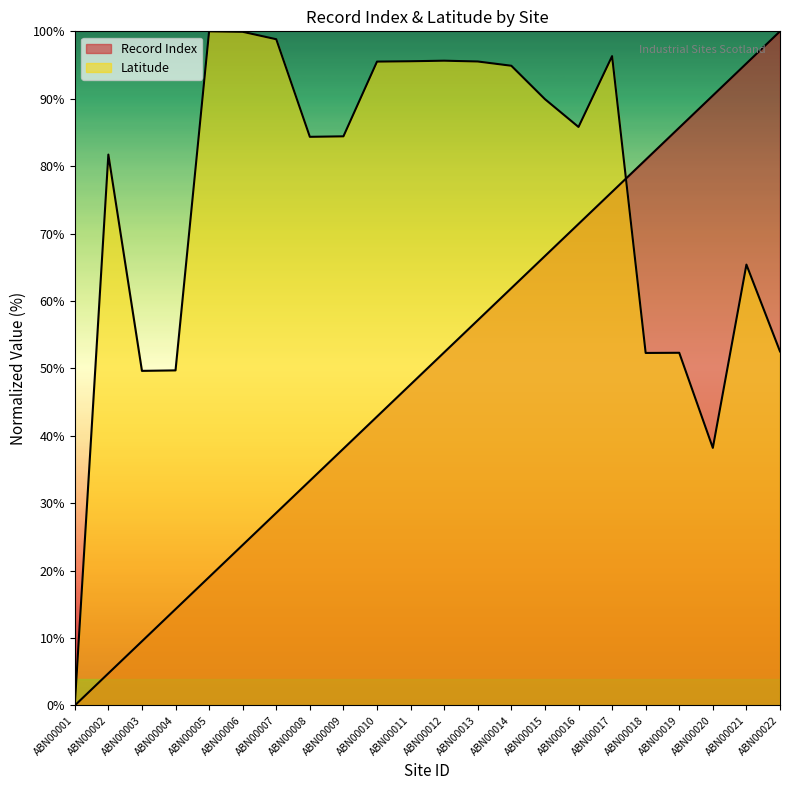

At which category does Latitude reach its first local peak?

ABN00002